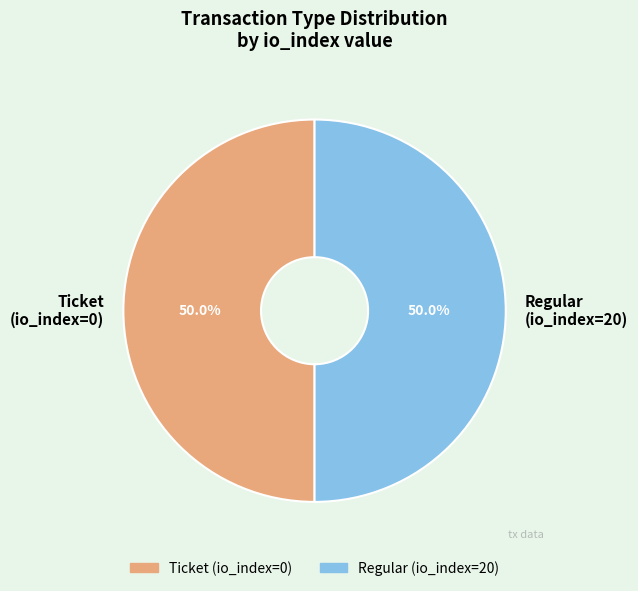

What is the total percentage of Regular (io_index=20) and Ticket (io_index=0)?

100.0%